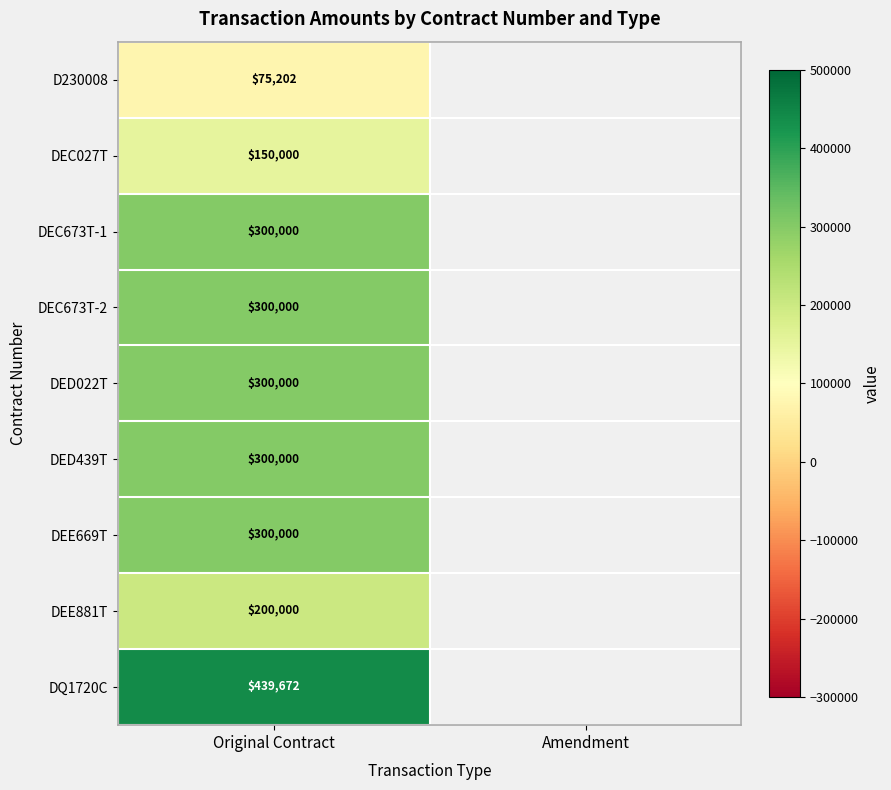

True or false: DEE669T has a value of 300000 at Original Contract.

True